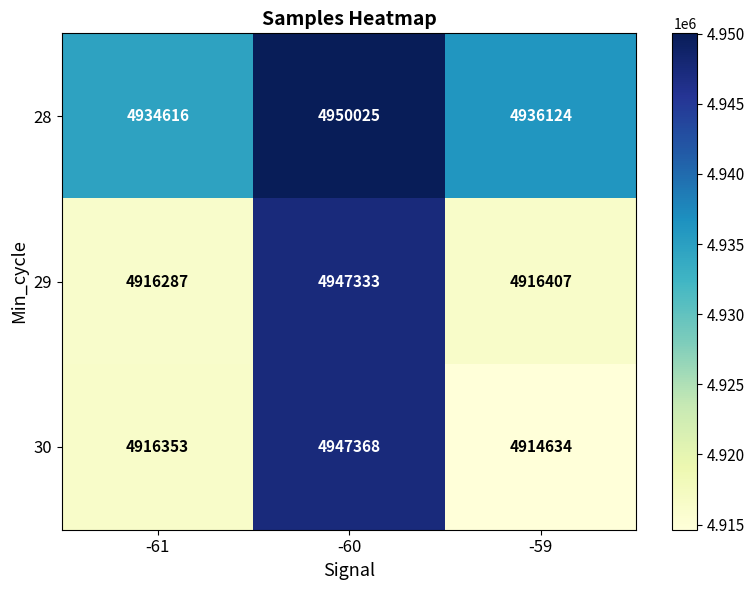

What is the sum of the 30 values at -61 and -60?

9863721